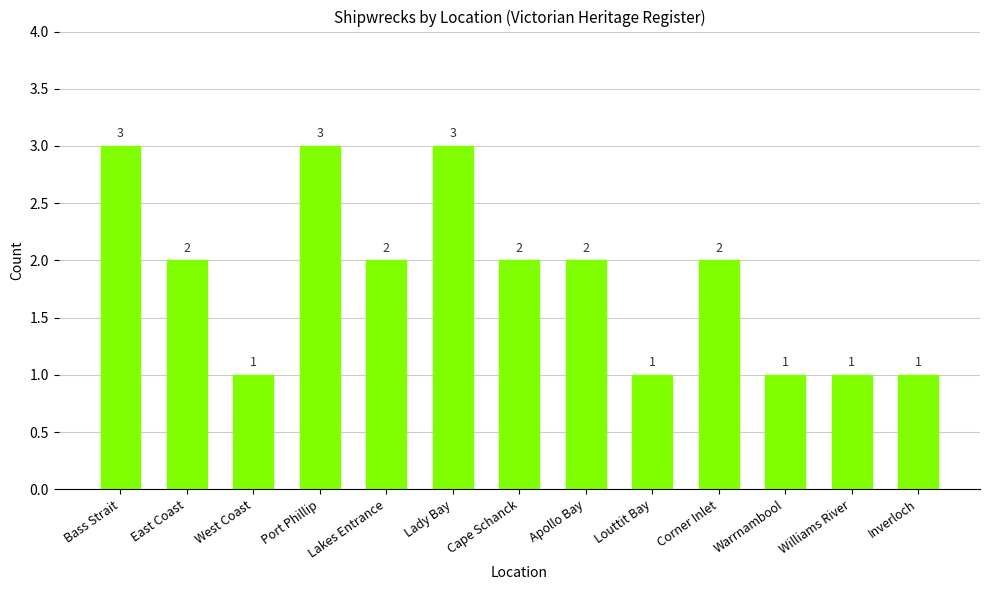

Which has a higher value, East Coast or West Coast?

East Coast